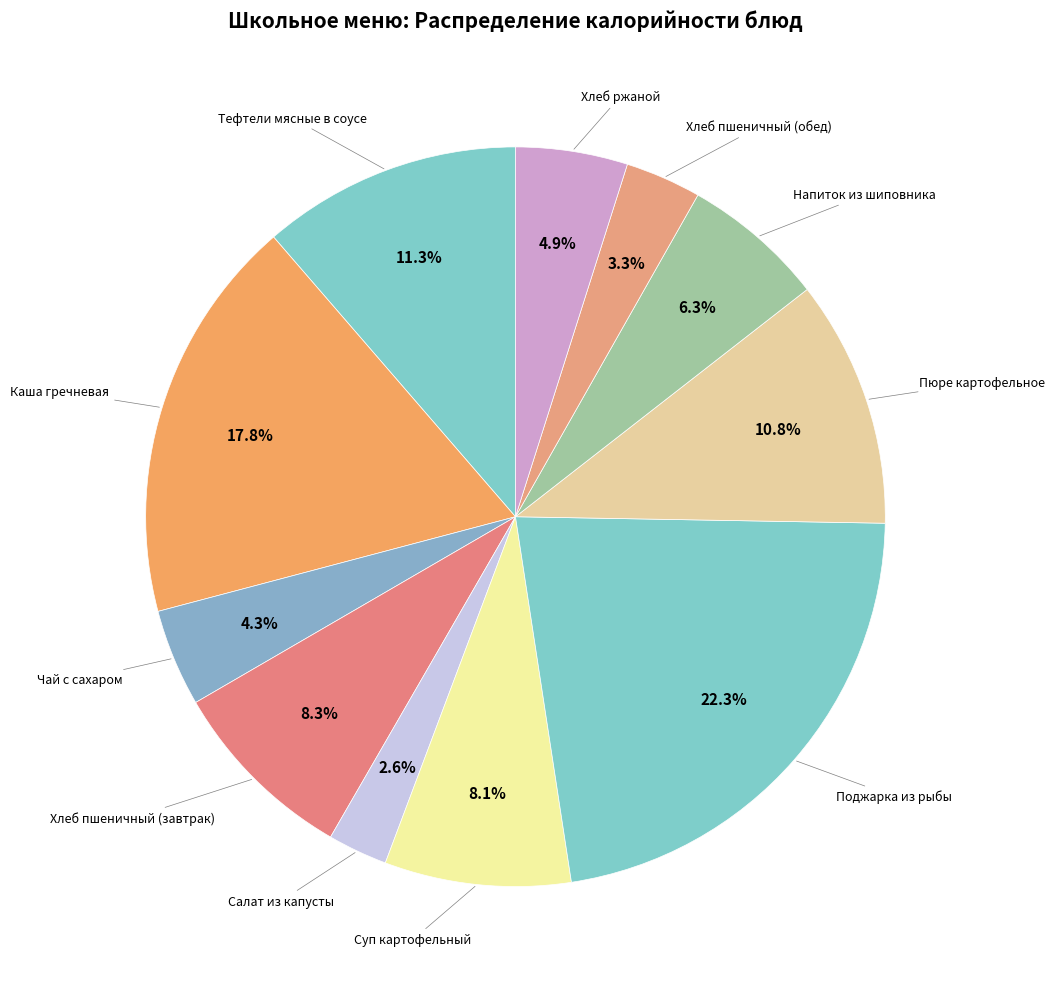

What portion of the pie excludes Суп картофельный?

91.9%